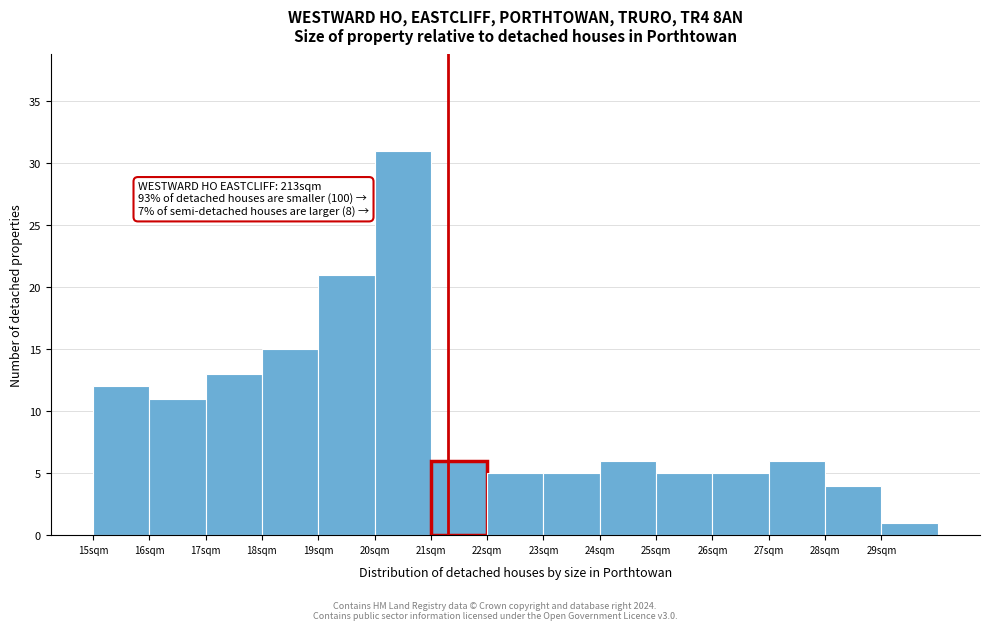

Which range on the x-axis has the tallest bar?

20 to 21